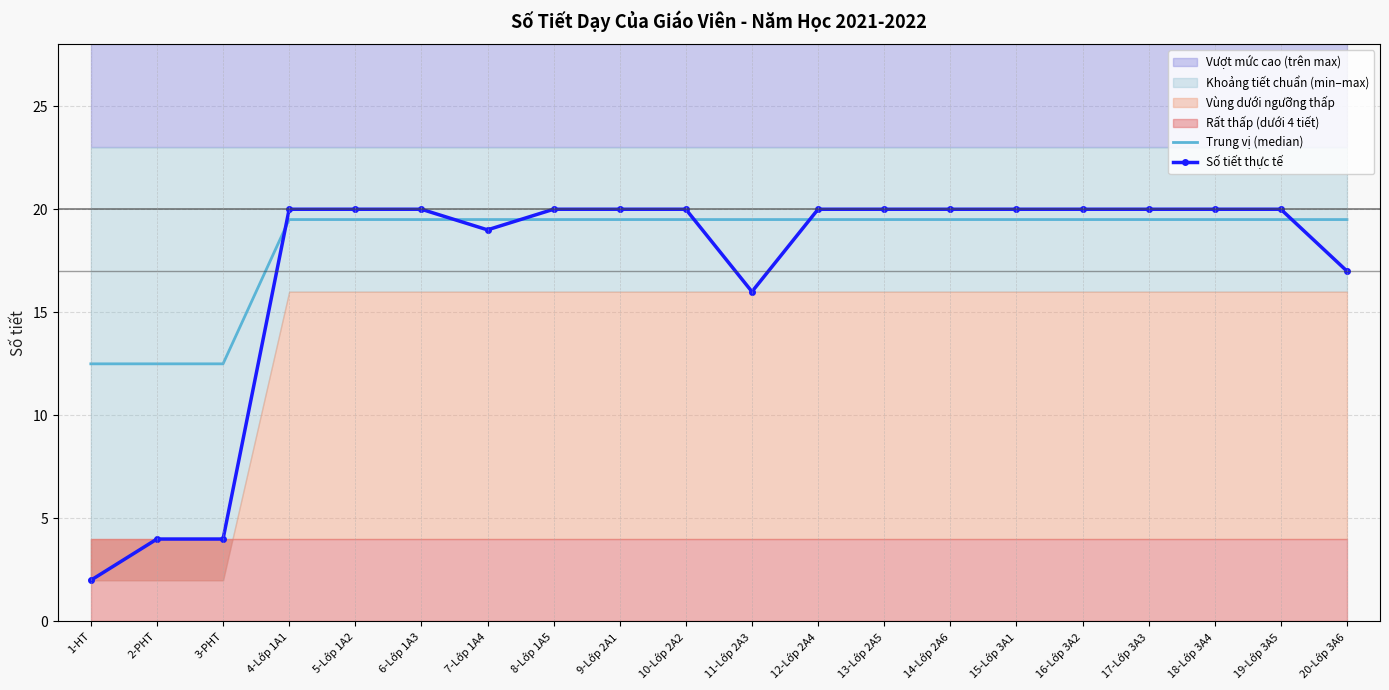

What is the sum of all Trung vị (median) values?

369.0